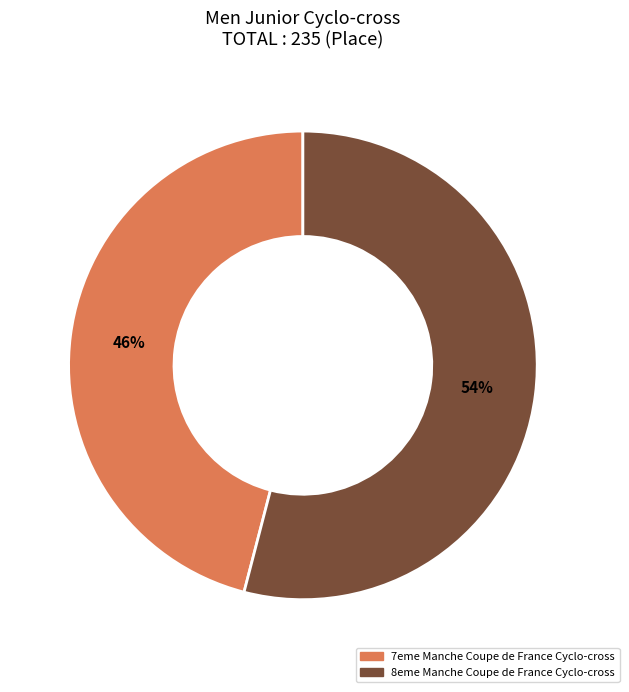

To the nearest percent, what is the difference between the largest and smallest slice percentages?

8%